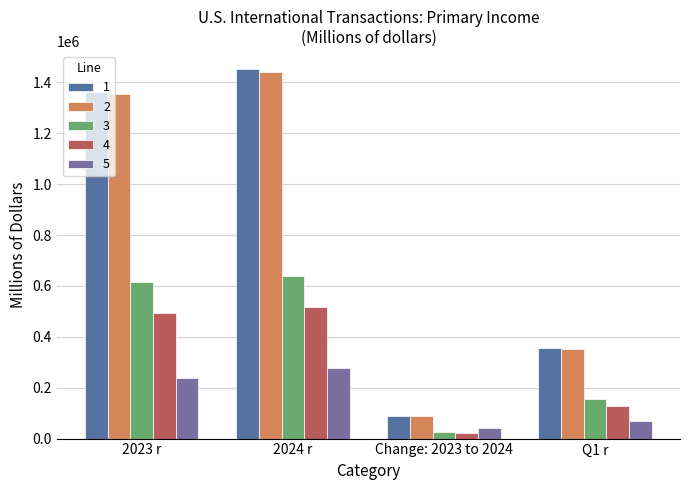

What is the label of the 2nd bar from the right?

Change: 2023 to 2024